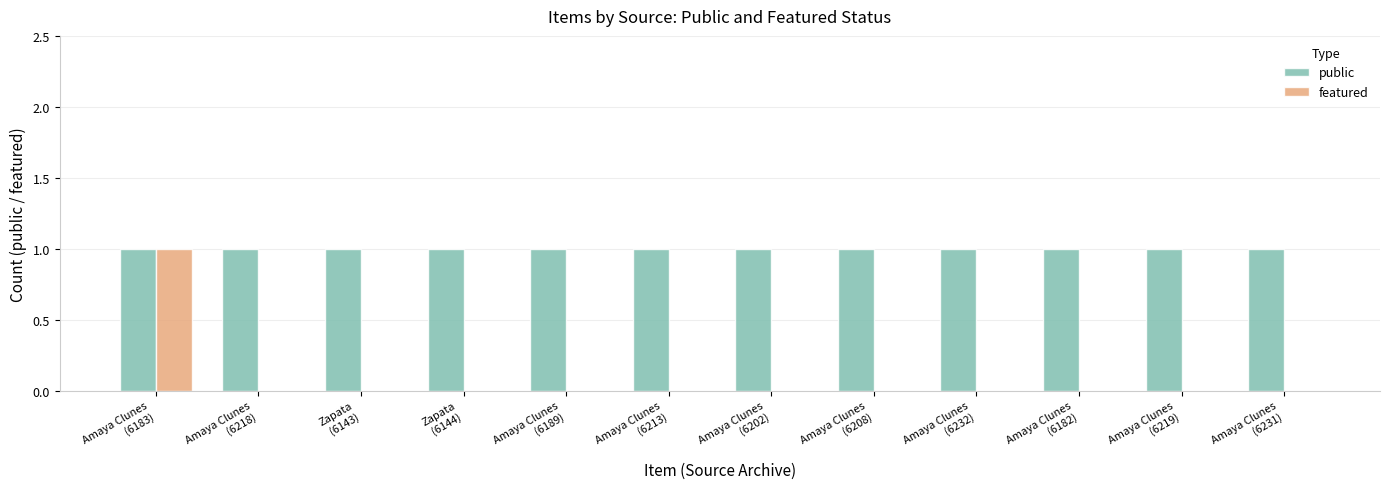

What is the sum of all public values?

12